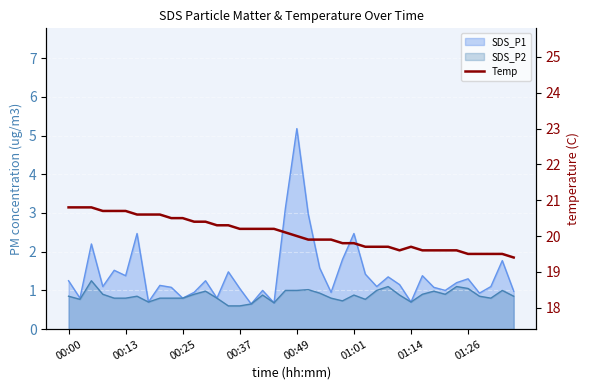

What is the change in value from 17 to 37?

-0.7